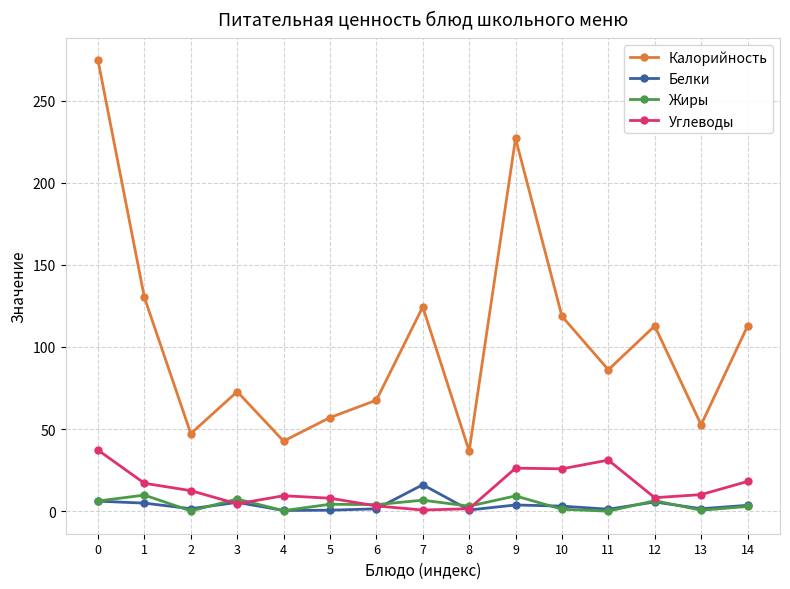

What is the sum of all Калорийность values?

1562.8